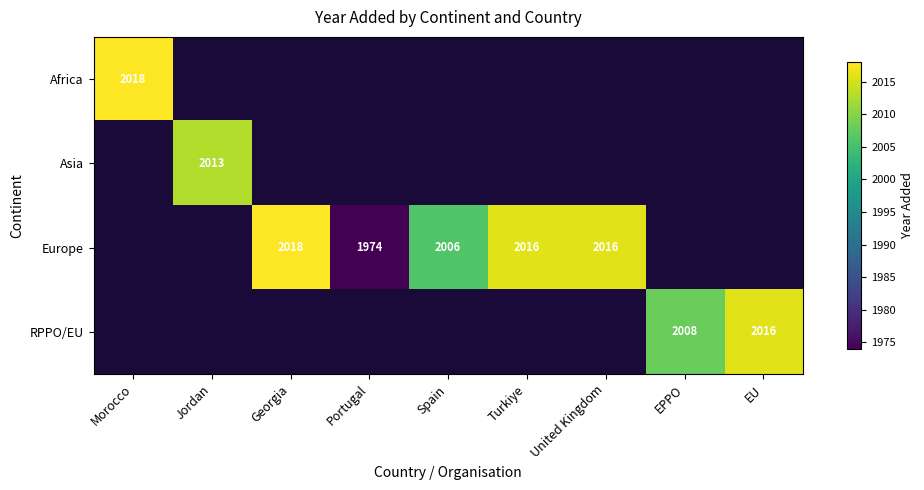

What is the spread (max minus min) of values at EPPO?

2008